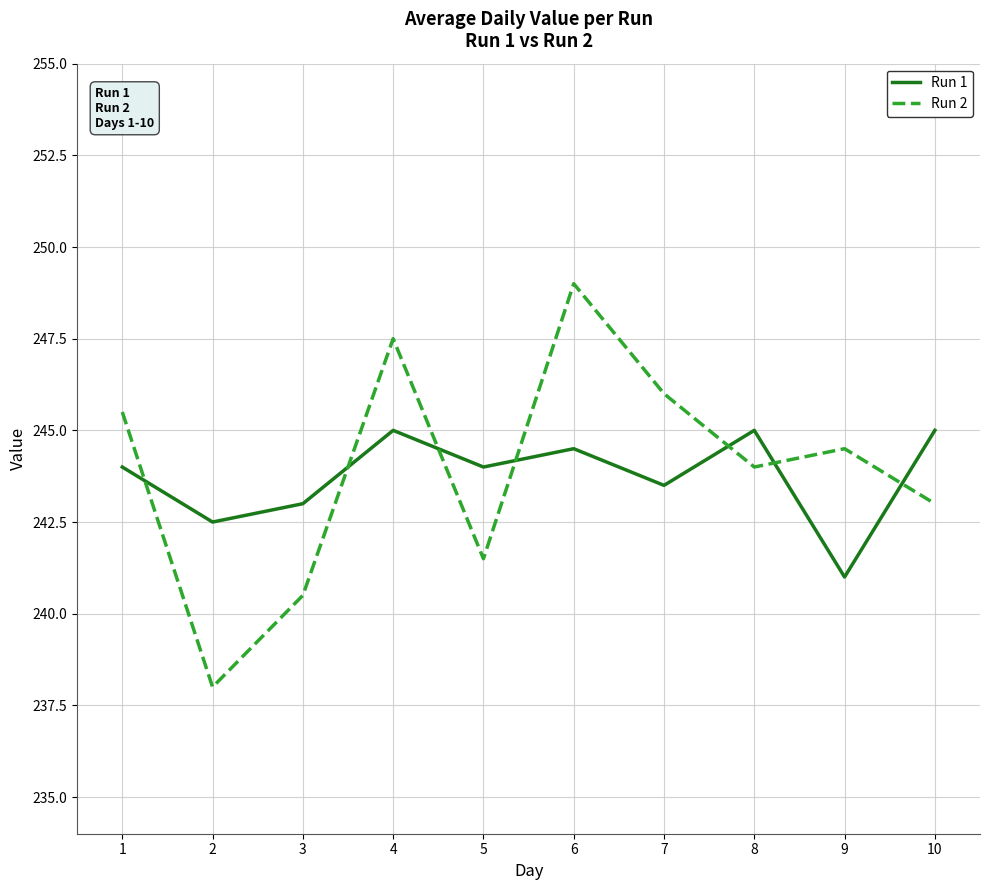

Which category has the lowest value across all series?

2